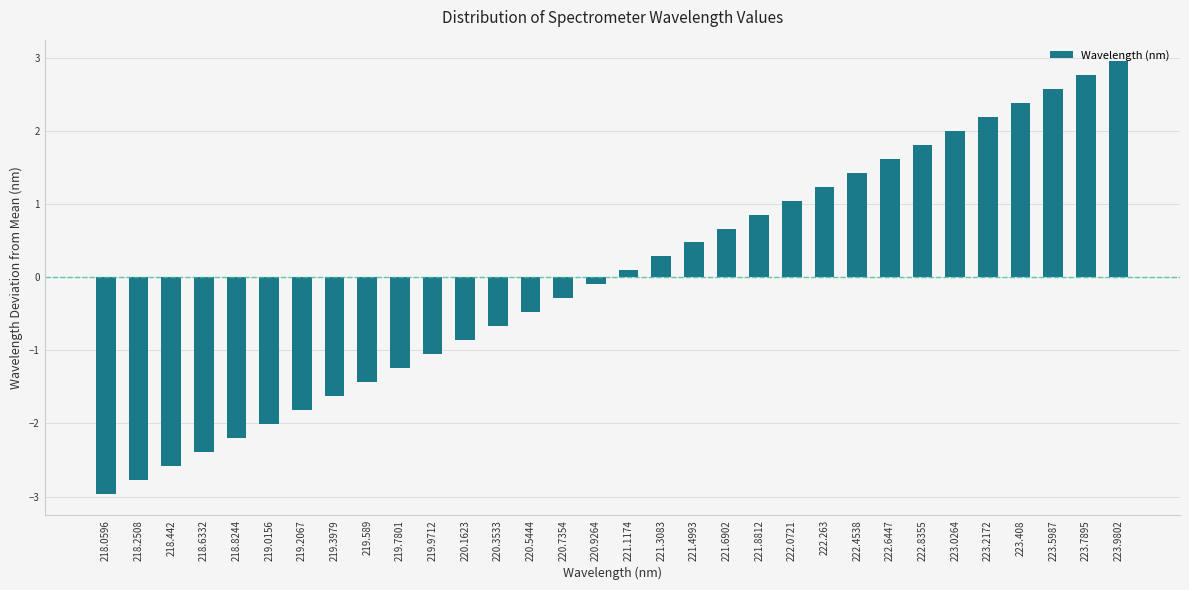

What is the difference between the maximum and minimum values?

5.9